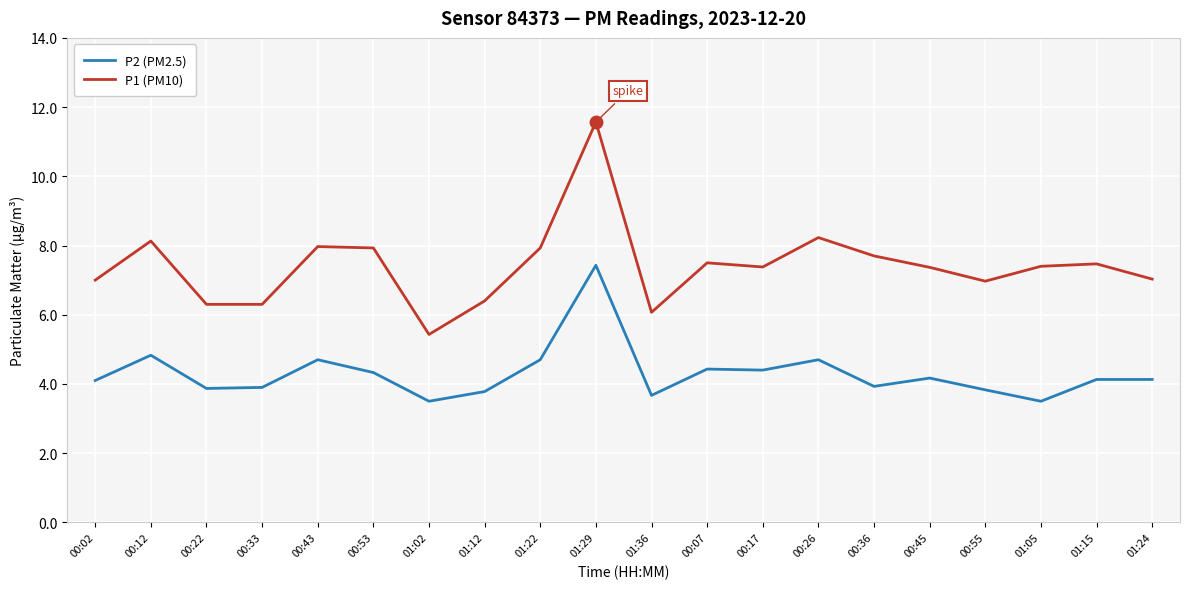

List the series in order of their overall mean, lowest first.

P2 (PM2.5), P1 (PM10)